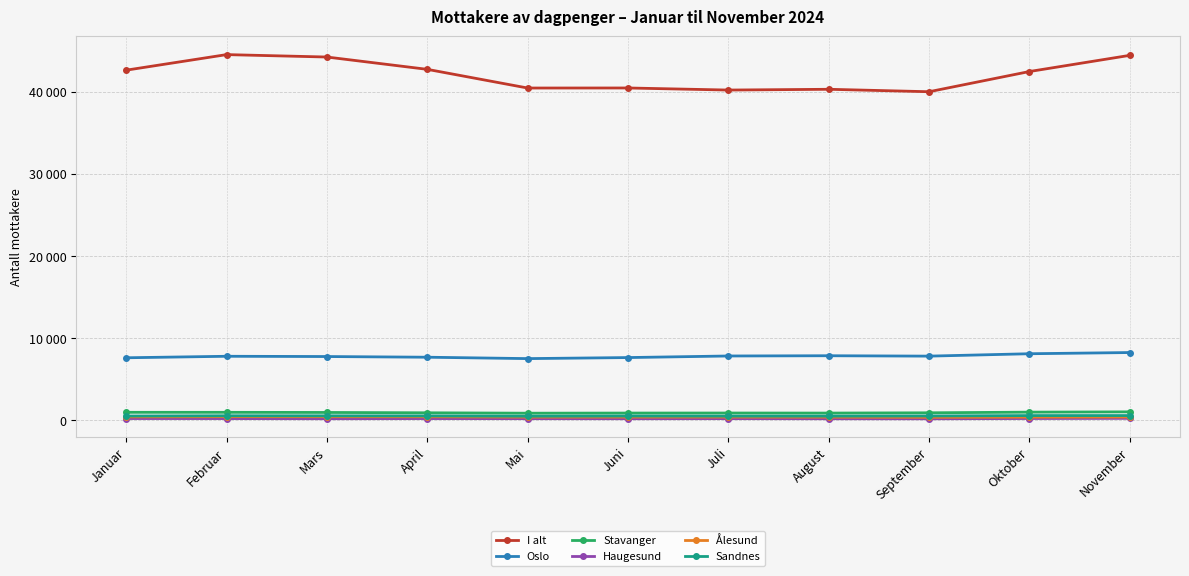

Does the chart have visible grid lines?

Yes